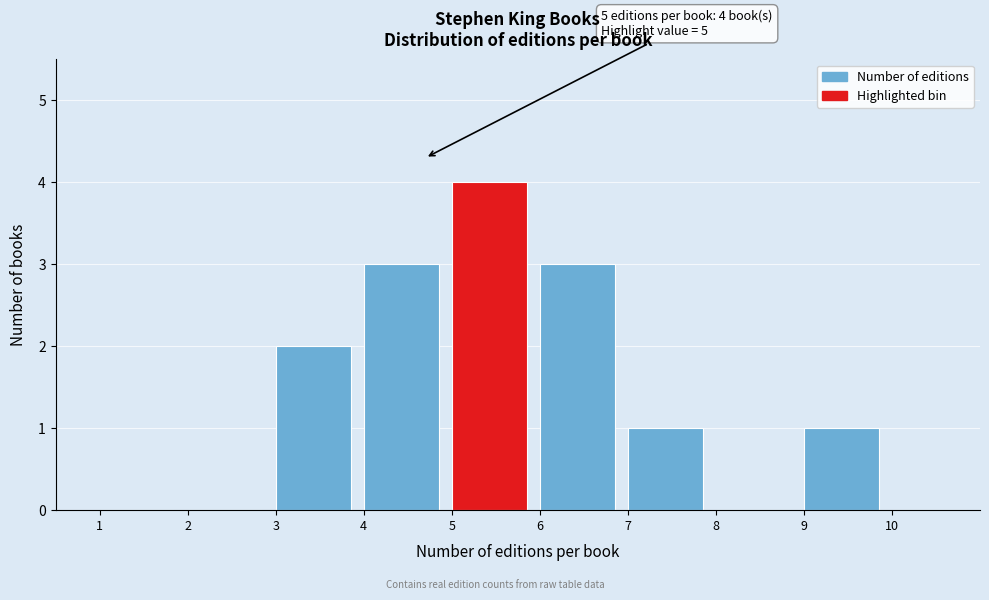

Over which range of the x-axis is the bar tallest?

5 to 6